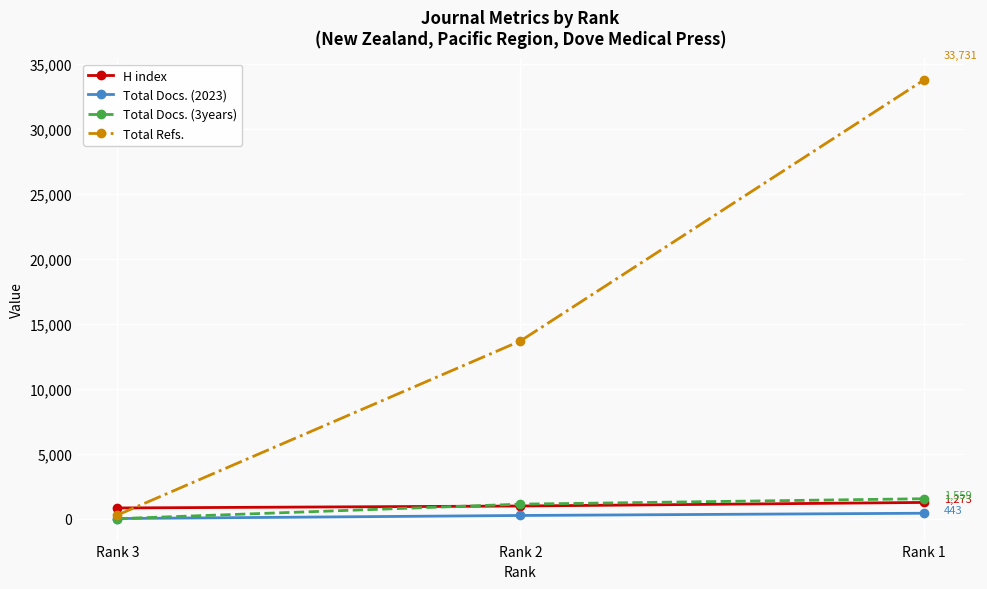

Reading left to right, transcribe all the data shown in this chart.

H index: 848	999	1273
Total Docs. (2023): 35	271	443
Total Docs. (3years): 26	1141	1559
Total Refs.: 302	13688	33731